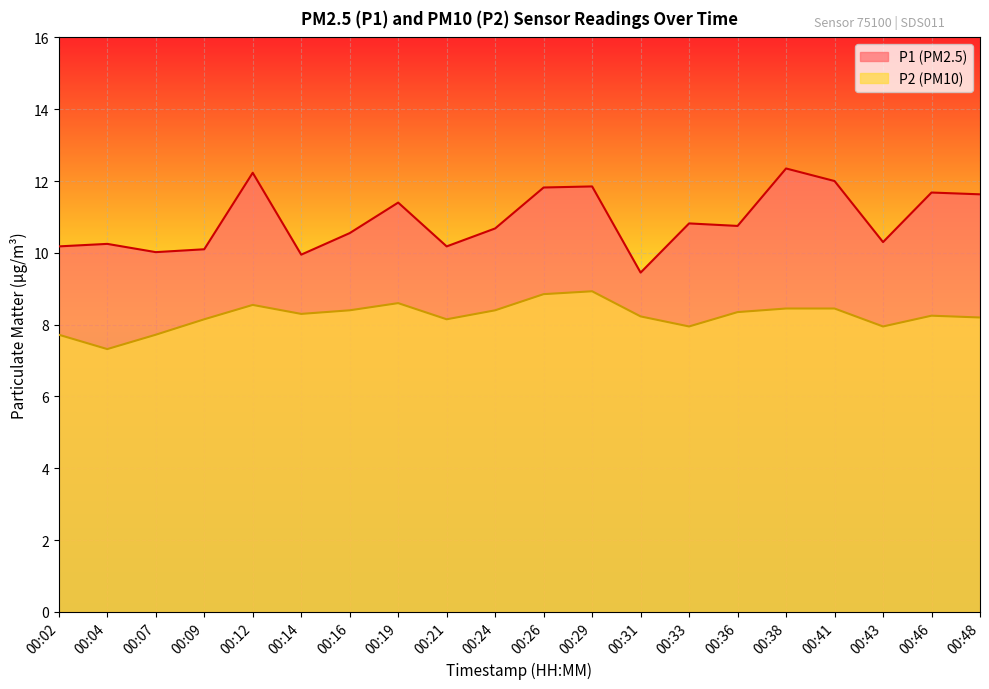

True or false: P2 and P1 intersect in this chart.

False